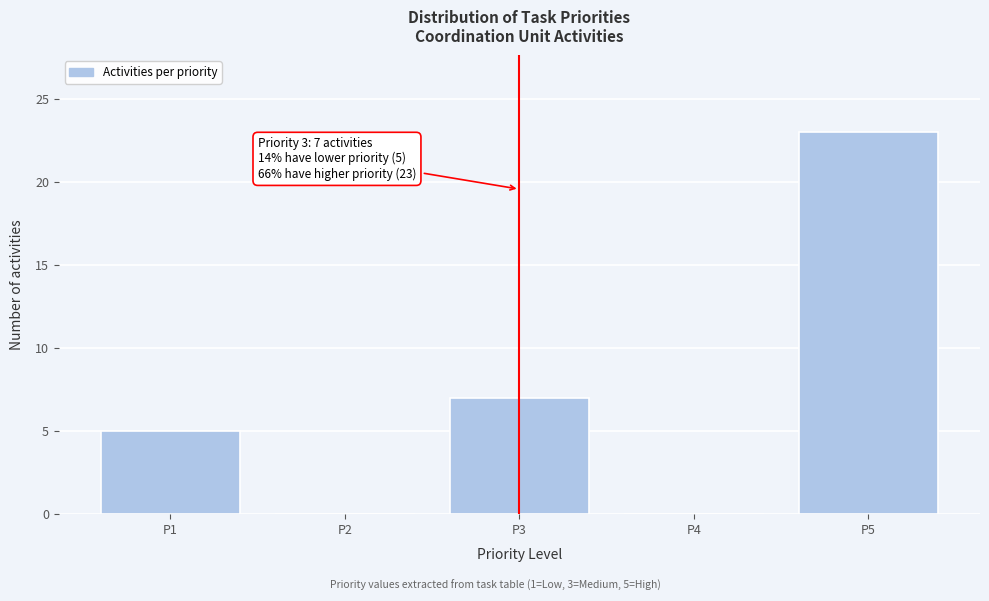

Reading left to right, extract all data points from this chart.

P1=5	P2=0	P3=7	P4=0	P5=23